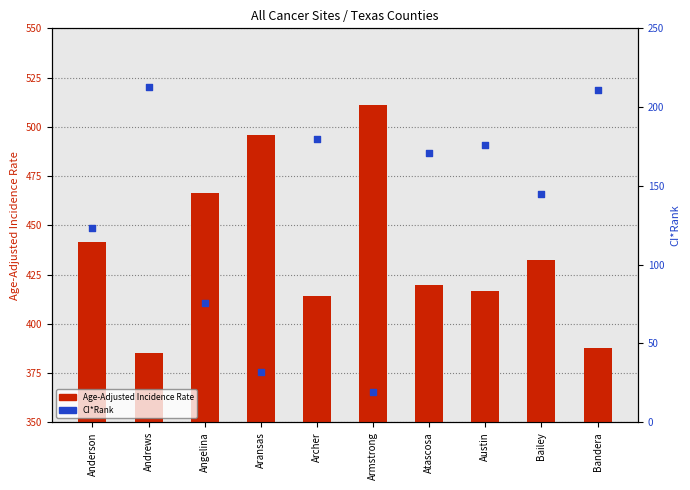

What is the total value across all series at Angelina?

542.4